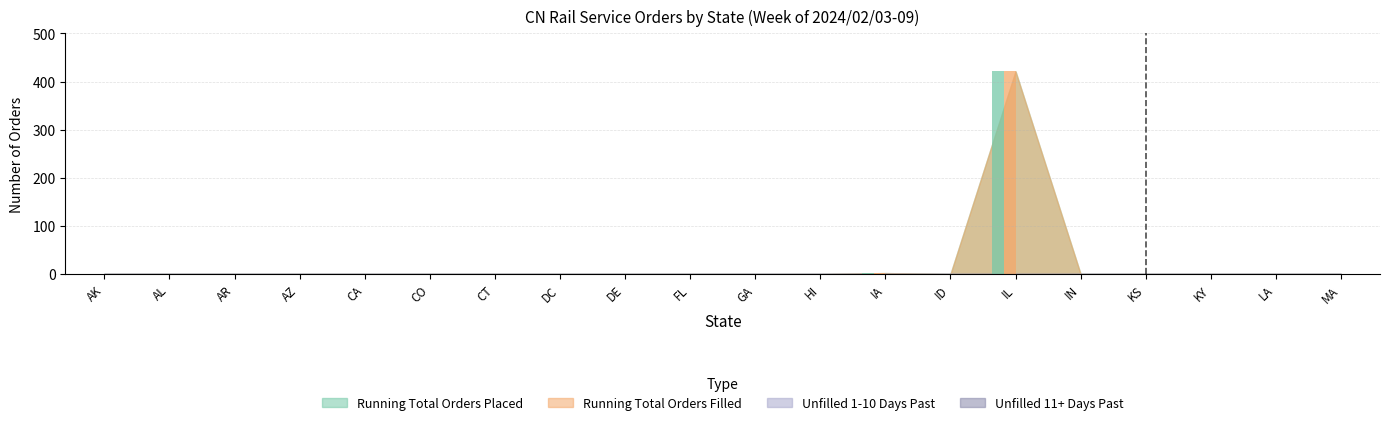

How many bars are there in total?

40